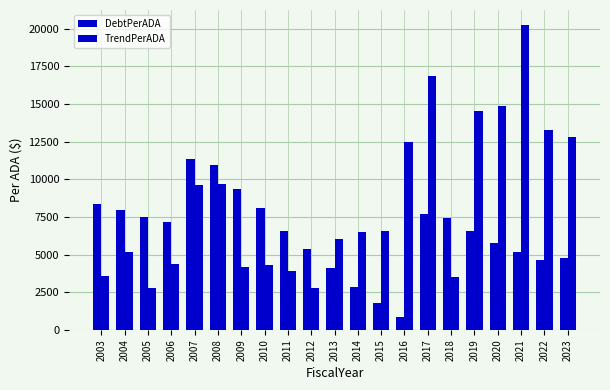

What is the difference between the highest and lowest values at 2010?

3820.0